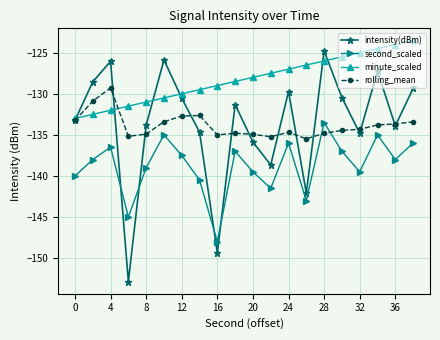

Which series has the widest spread of values?

intensity(dBm)